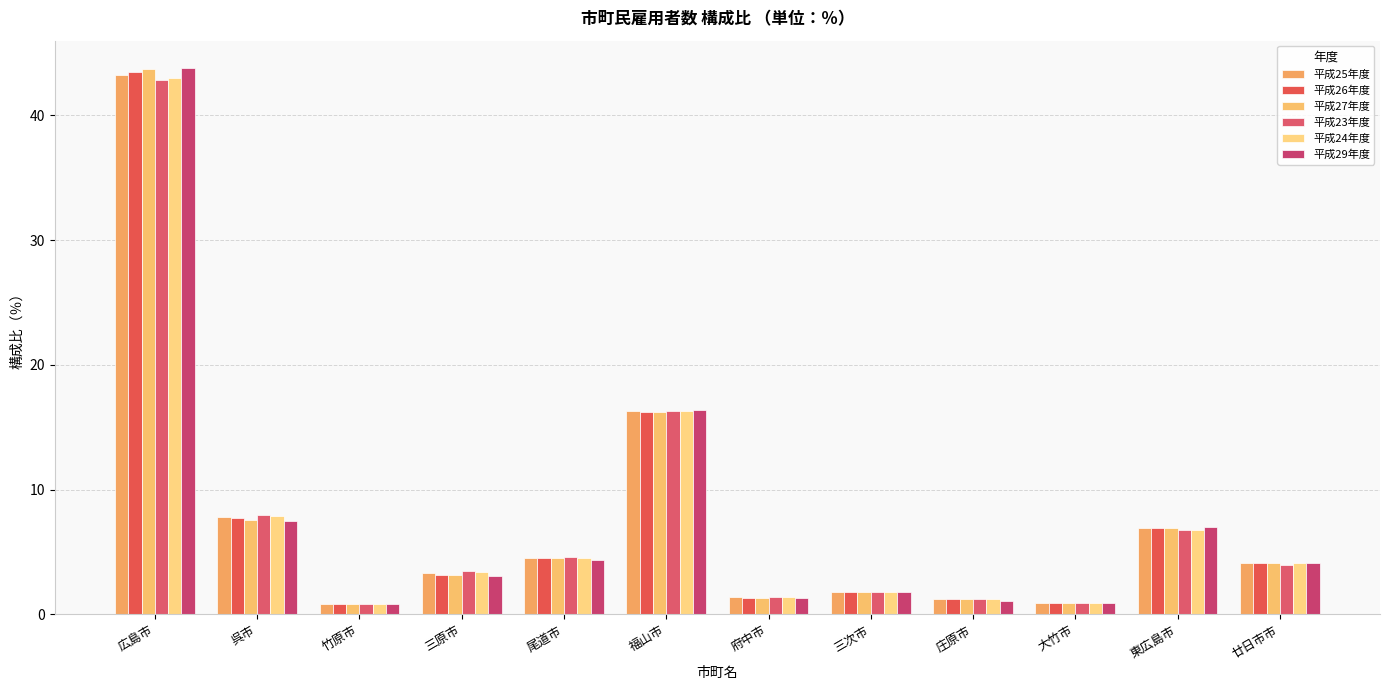

What position from the right is 尾道市?

8